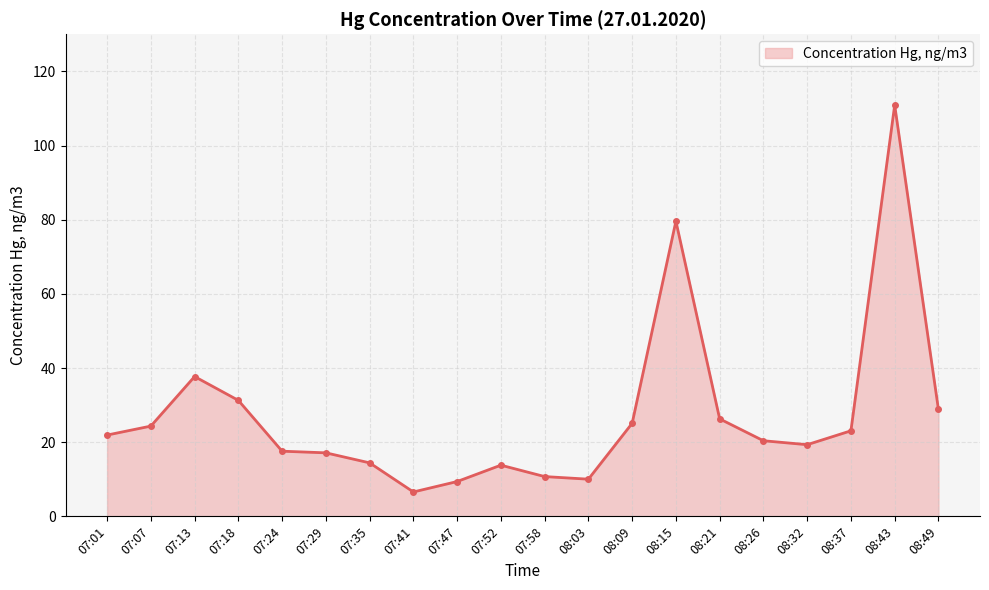

Does the chart display data point markers on the line(s)?

Yes